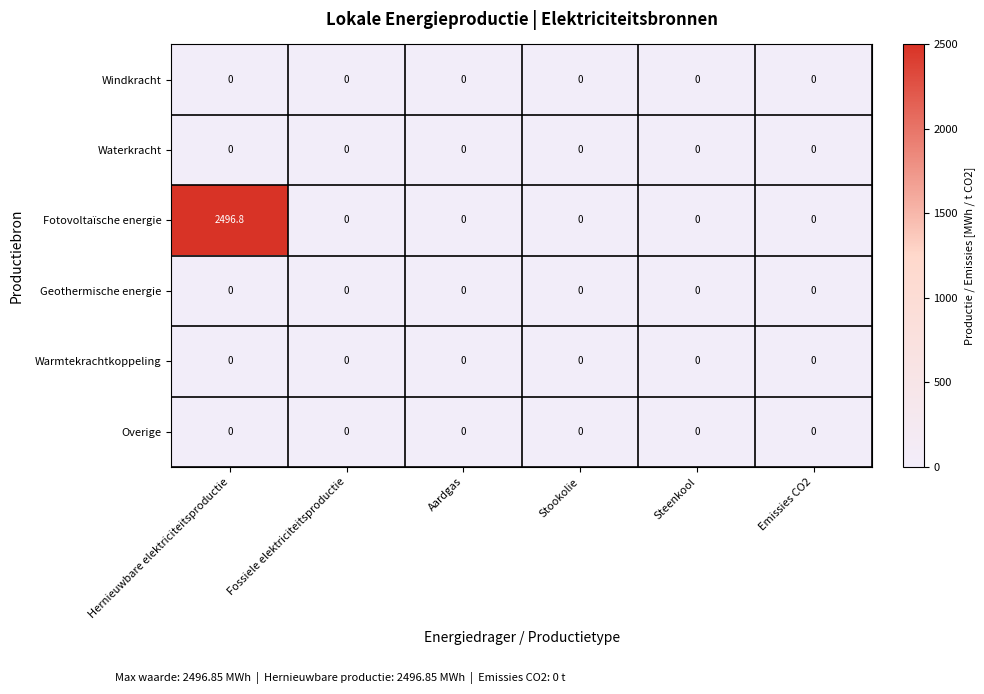

Is it true that Warmtekrachtkoppeling equals 0.0 at Hernieuwbare elektriciteitsproductie?

True